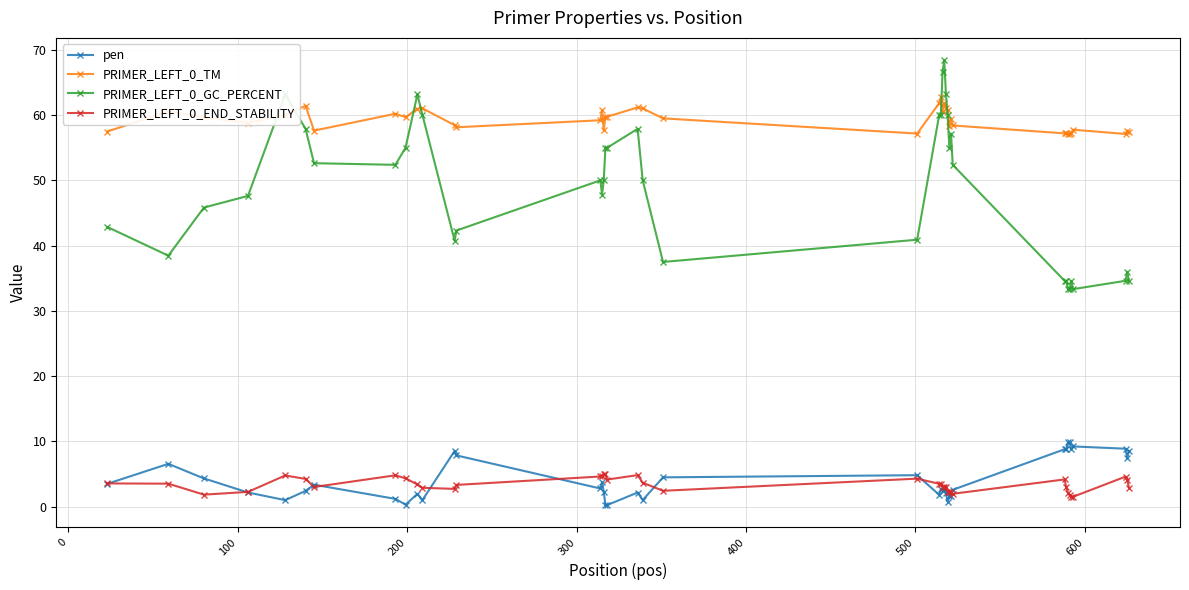

Which series has the widest spread of values?

PRIMER_LEFT_0_GC_PERCENT